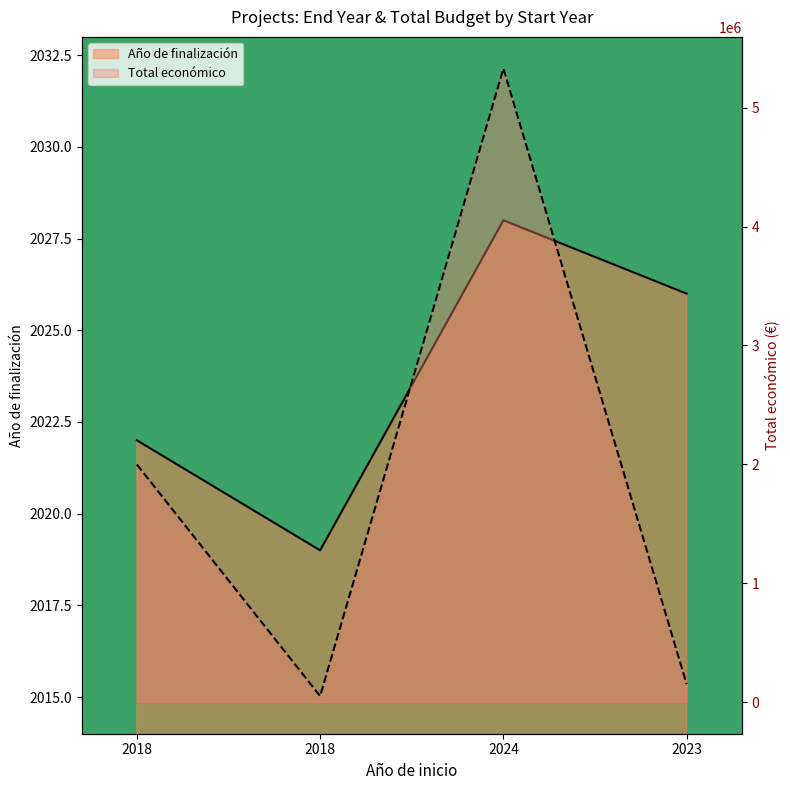

The value of Total económico at 2018 is 50000. True or false?

True